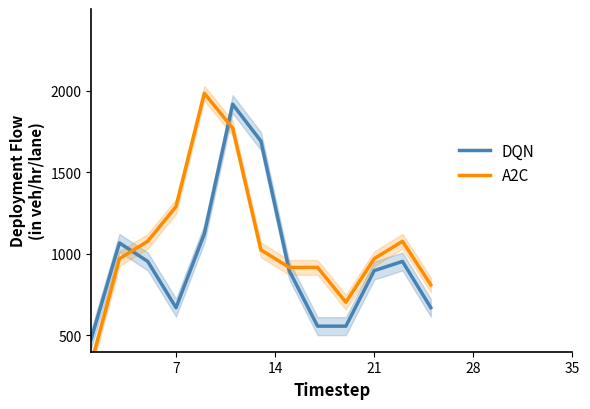

What is the highest value of the DQN series?

1916.7